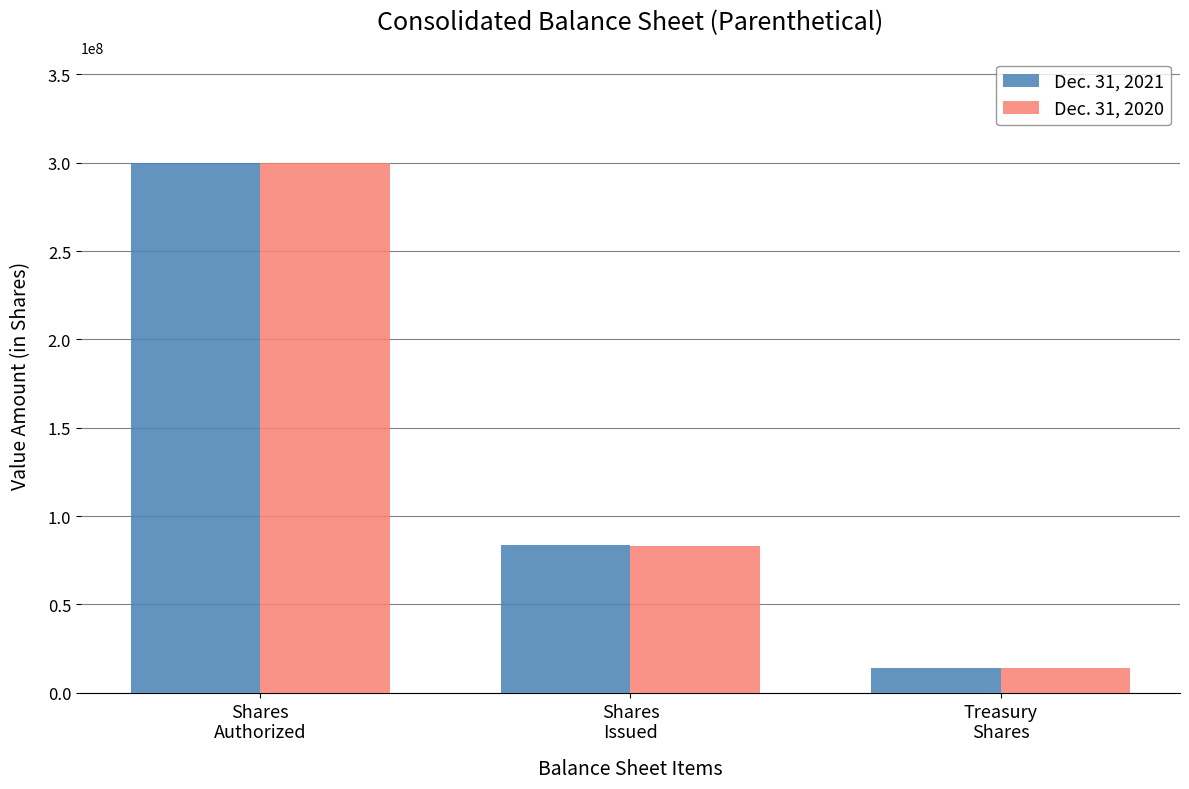

The Dec. 31, 2021 series shows 300000000 at Shares
Authorized. True or false?

True